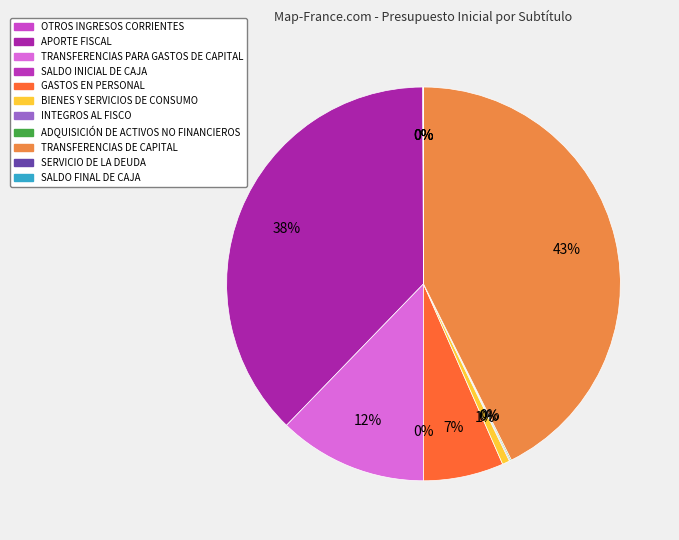

Count the number of slices in the pie.

13